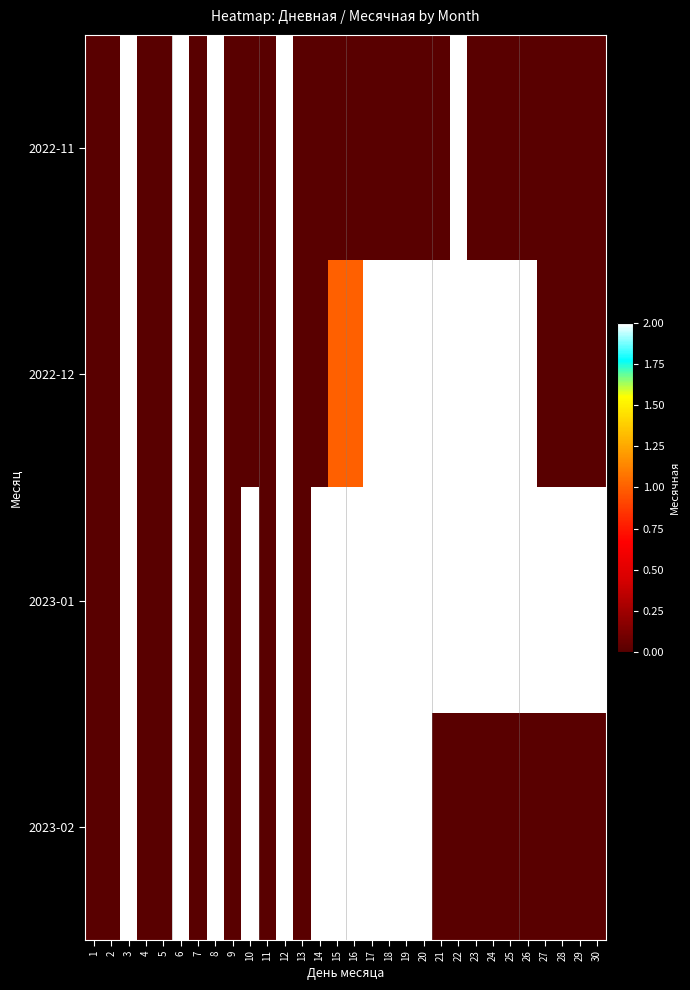

Rank the series by their maximum value, from lowest to highest.

2022-11, 2022-12, 2023-01, 2023-02